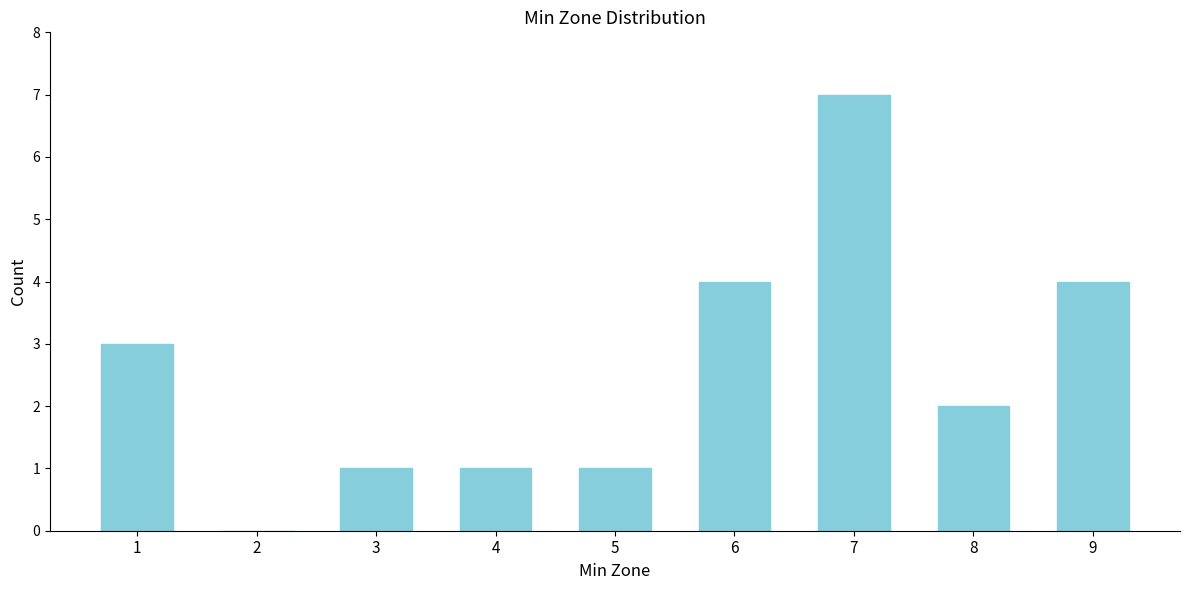

Reading left to right, transcribe all the data shown in this chart.

1=3	2=0	3=1	4=1	5=1	6=4	7=7	8=2	9=4